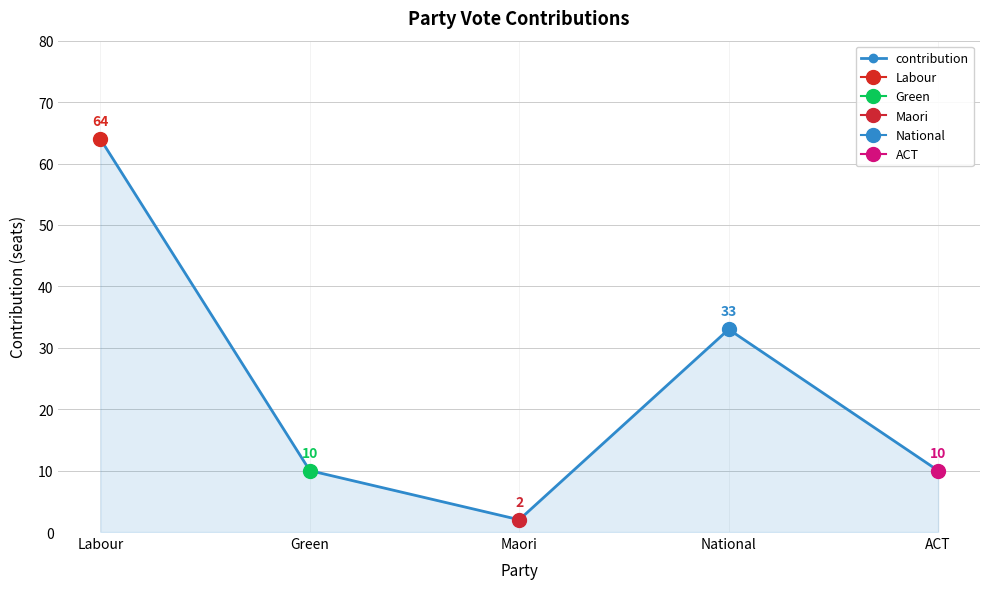

Does the chart display data point markers on the line(s)?

Yes